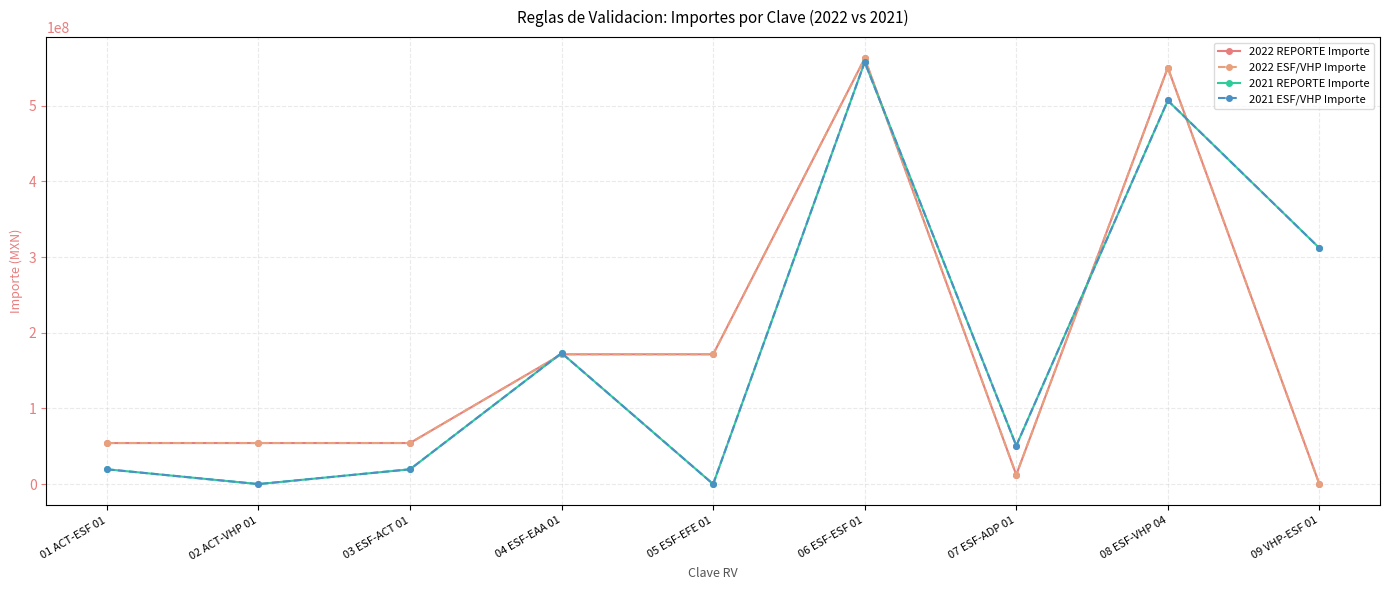

What are all the series names shown in the legend?

2022 REPORTE Importe, 2022 ESF/VHP Importe, 2021 REPORTE Importe, 2021 ESF/VHP Importe